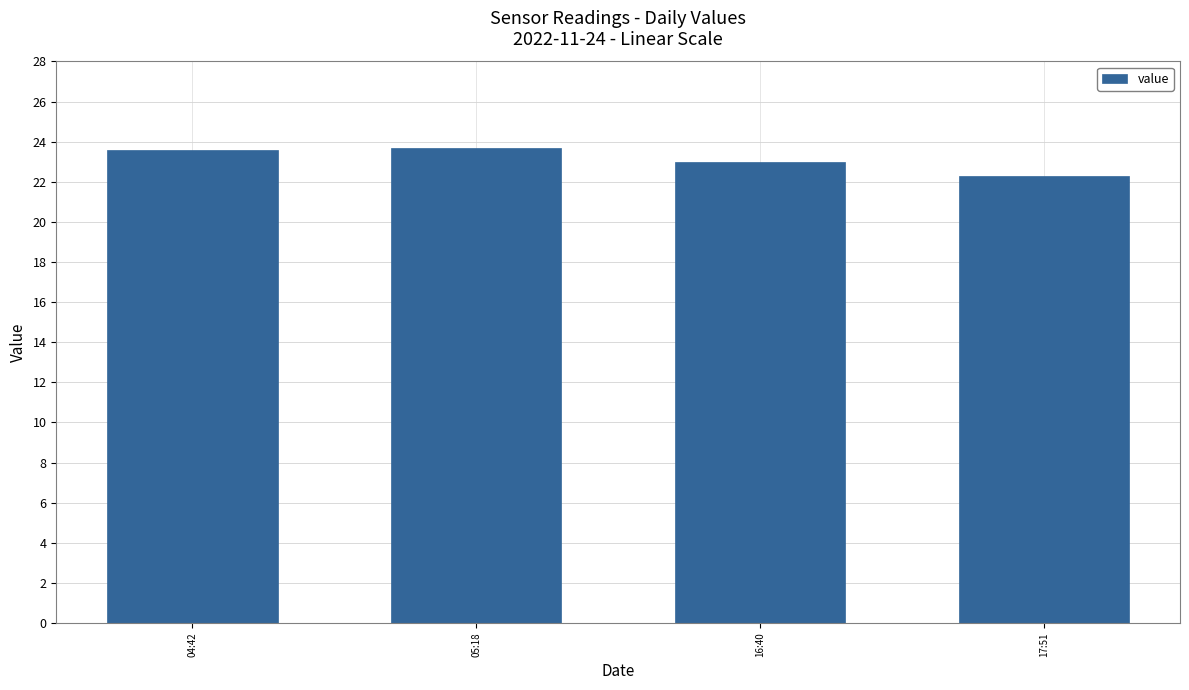

What is the ratio of the value at 16:40 to the value at 05:18?

1.0